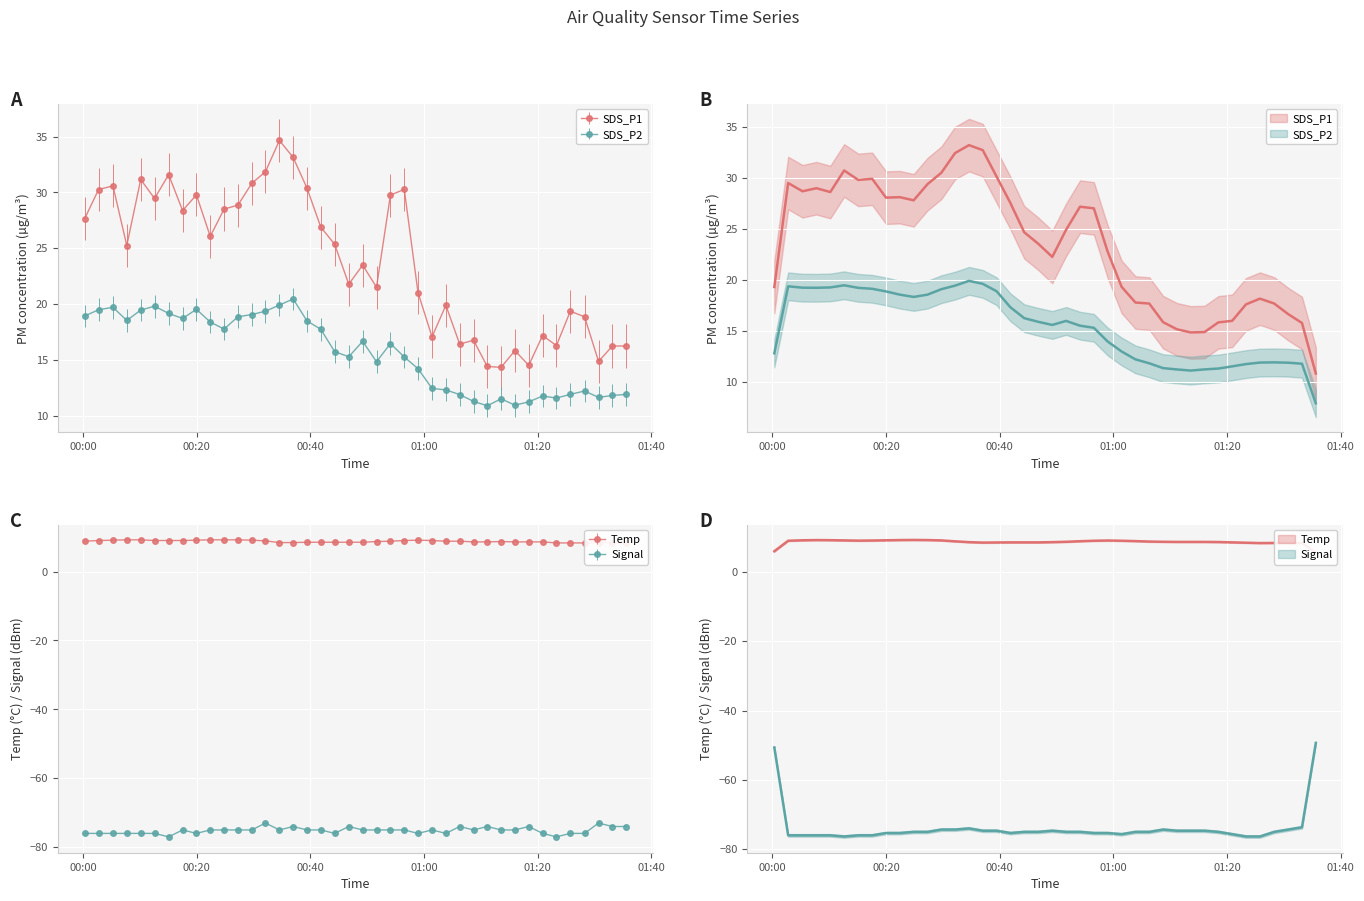

What is the greatest value displayed?

34.6